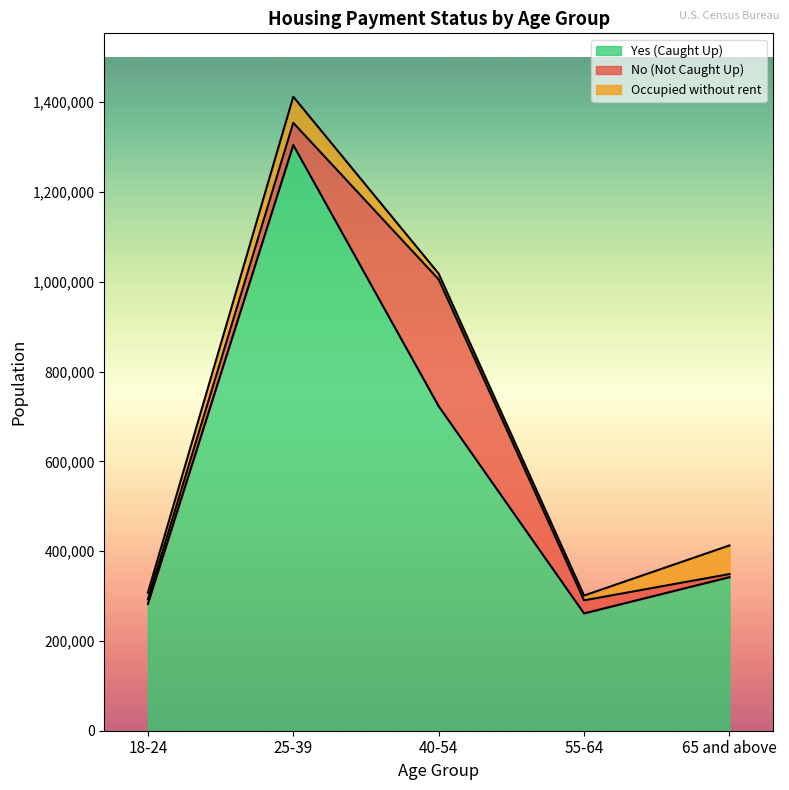

At which category does Occupied without rent reach its first local valley?

55-64